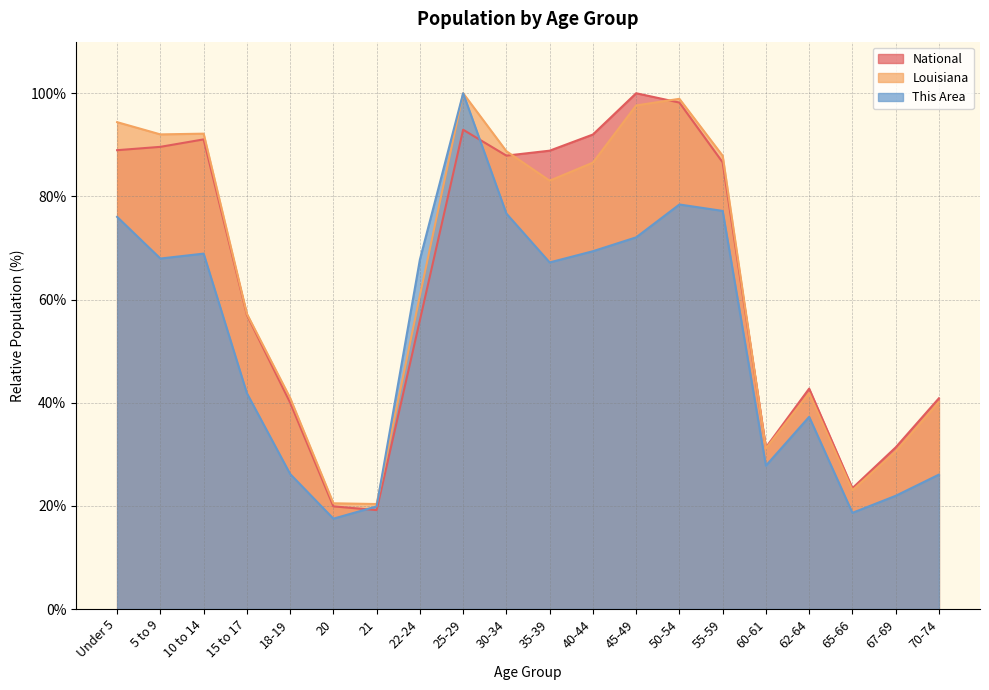

The value of Louisiana at 30-34 is 88.8. True or false?

True